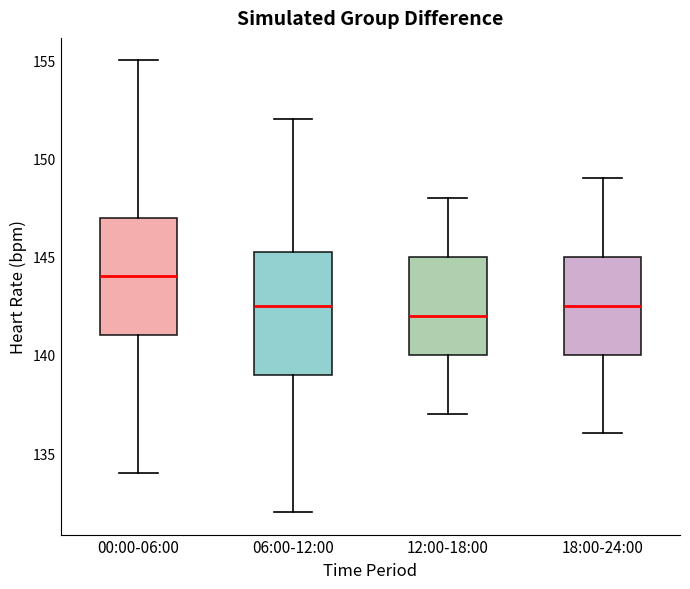

Reading left to right, read every box against the y-axis: the position of its median line, the range the box covers, and the ends of its whiskers. The values are not printed on the chart, so give them approximately, as read against the axis.

00:00-06:00: median 144.0, box 141.0 to 147.0, whiskers 134.0 to 155.0
06:00-12:00: median 142.5, box 139.0 to 145.5, whiskers 132.0 to 152.0
12:00-18:00: median 142.0, box 140.0 to 145.0, whiskers 137.0 to 148.0
18:00-24:00: median 142.5, box 140.0 to 145.0, whiskers 136.0 to 149.0